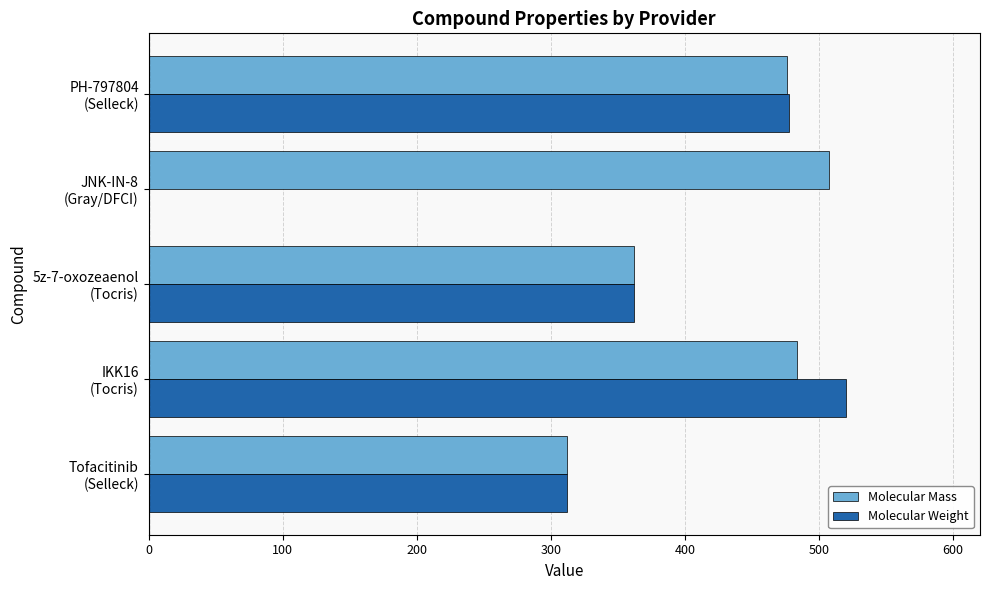

What is the sum of all Molecular Weight values?

1672.1